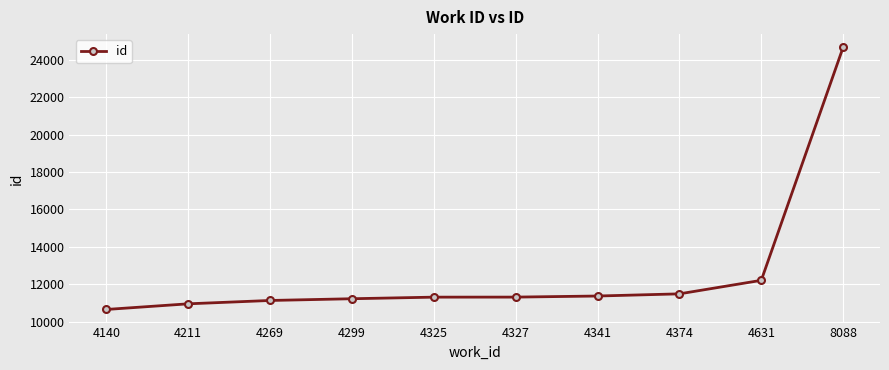

How many series are shown in this chart?

1